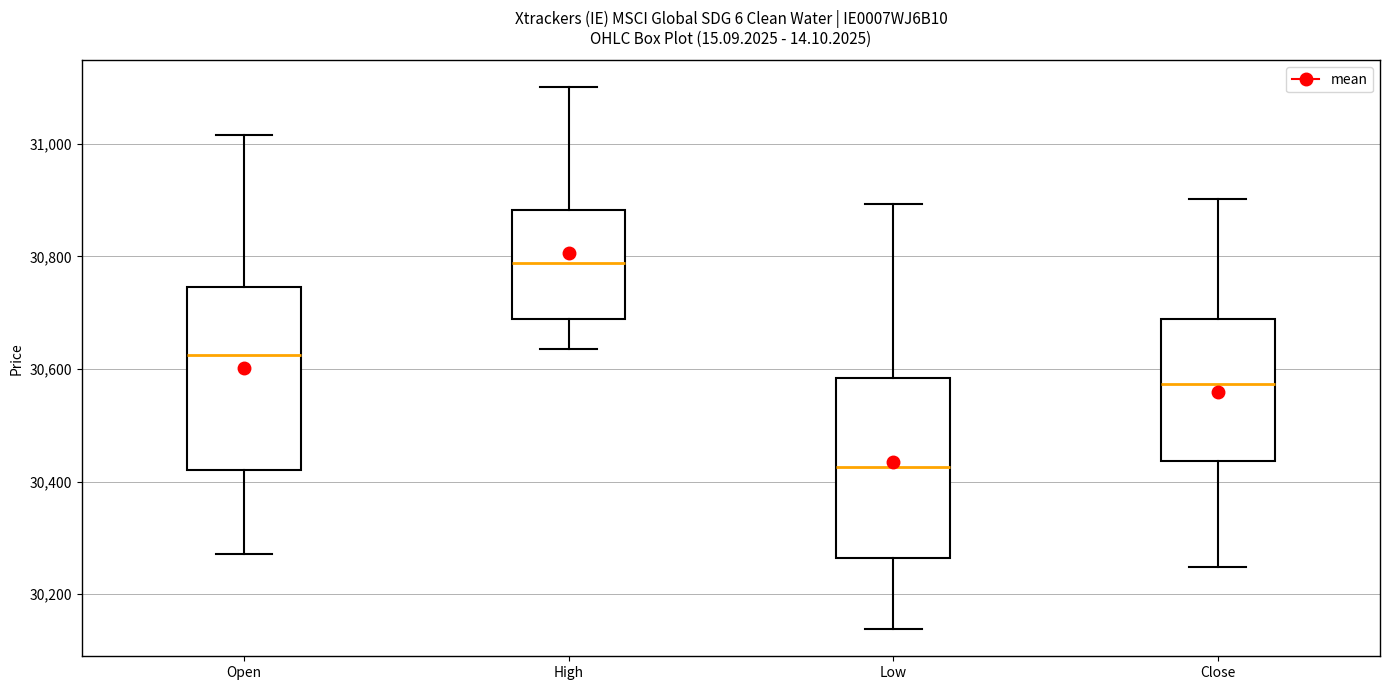

Which box has the highest median line?

High